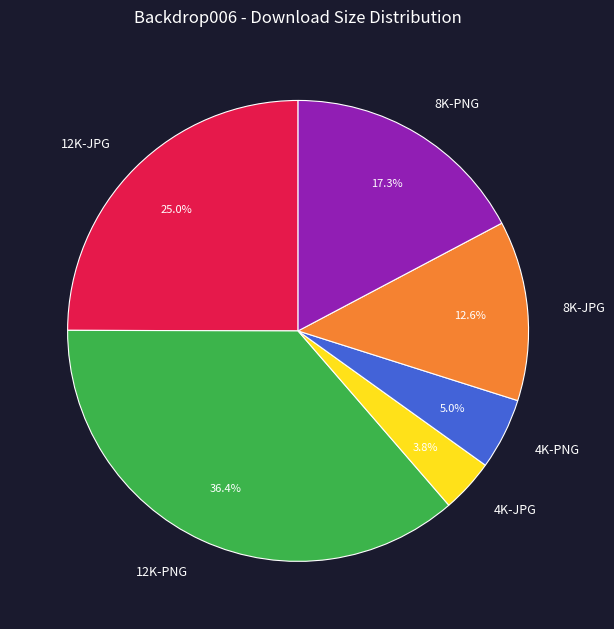

Is there any slice that represents more than half of the pie?

No